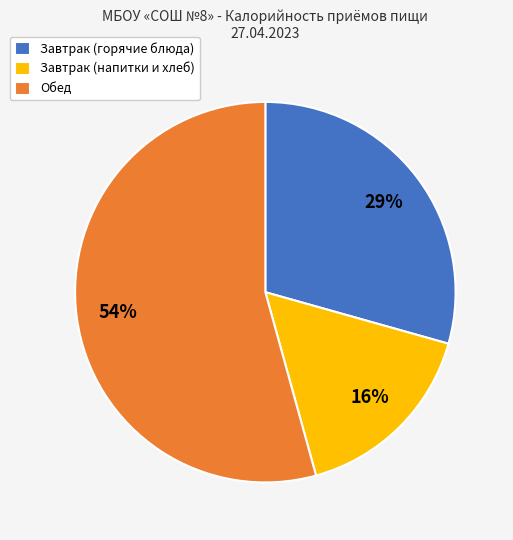

The Обед slice represents 67% of the pie. True or false?

False